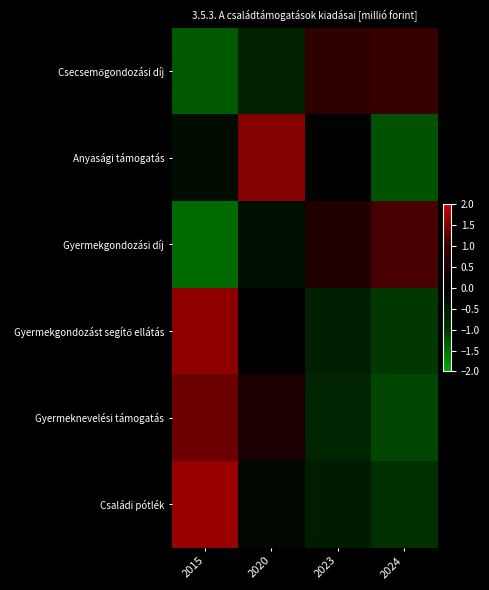

Which label corresponds to the largest value in the chart?

2015